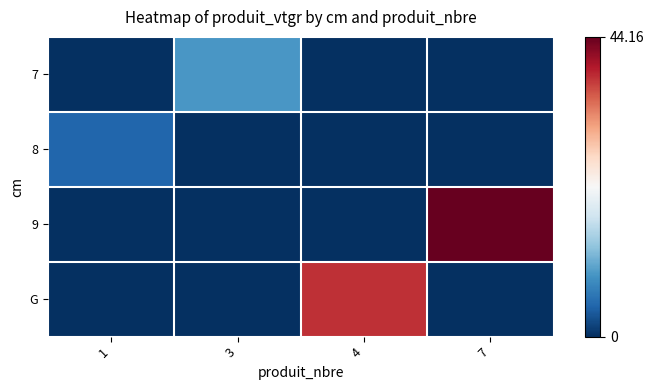

What is the difference between the highest and lowest values at 4?

38.2